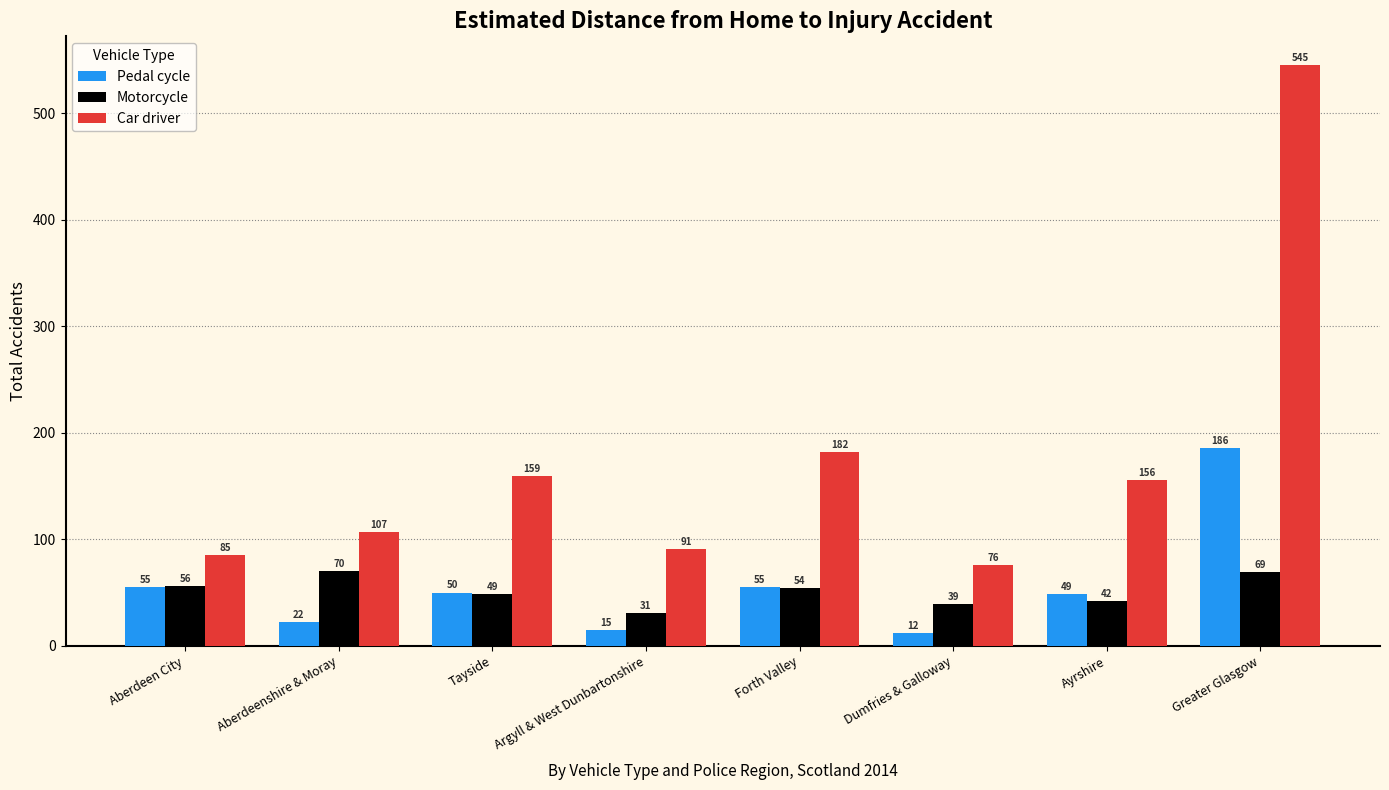

At which category does the chart reach its peak across all series?

Greater Glasgow